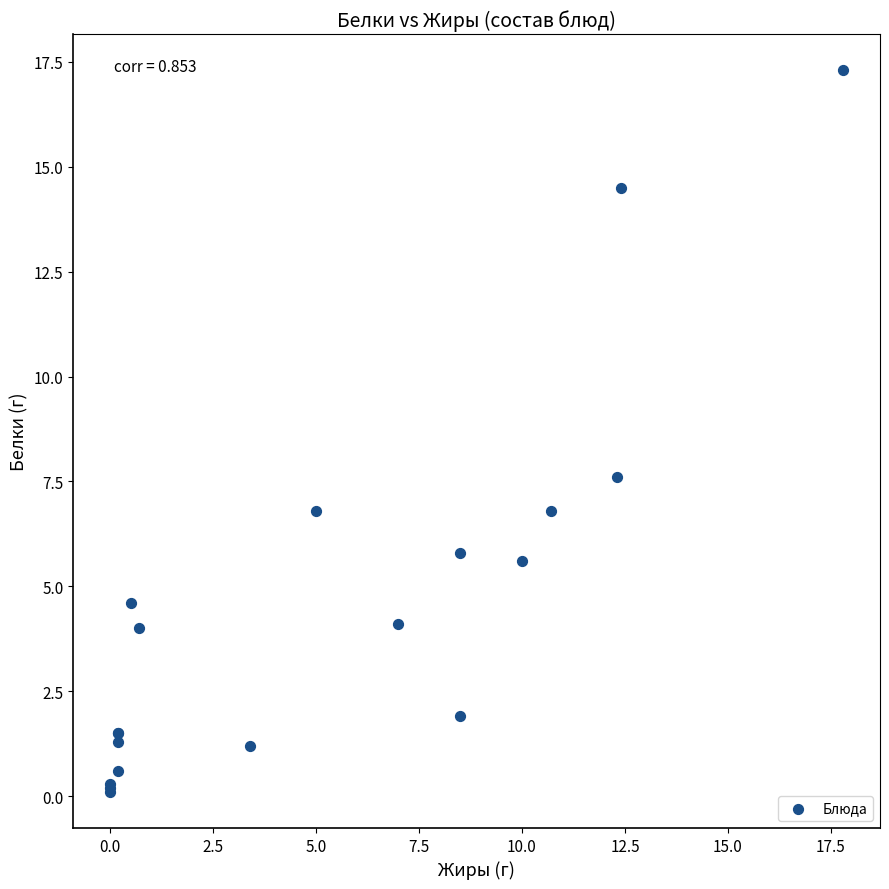

What Y value in the scatter plot is closest to 8?

7.6